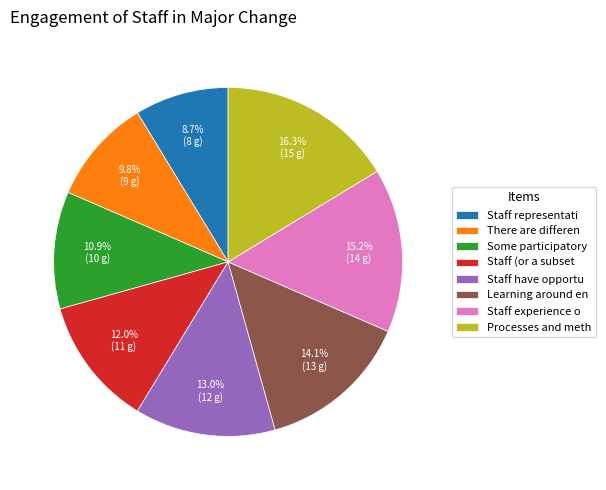

Count the number of slices in the pie.

8